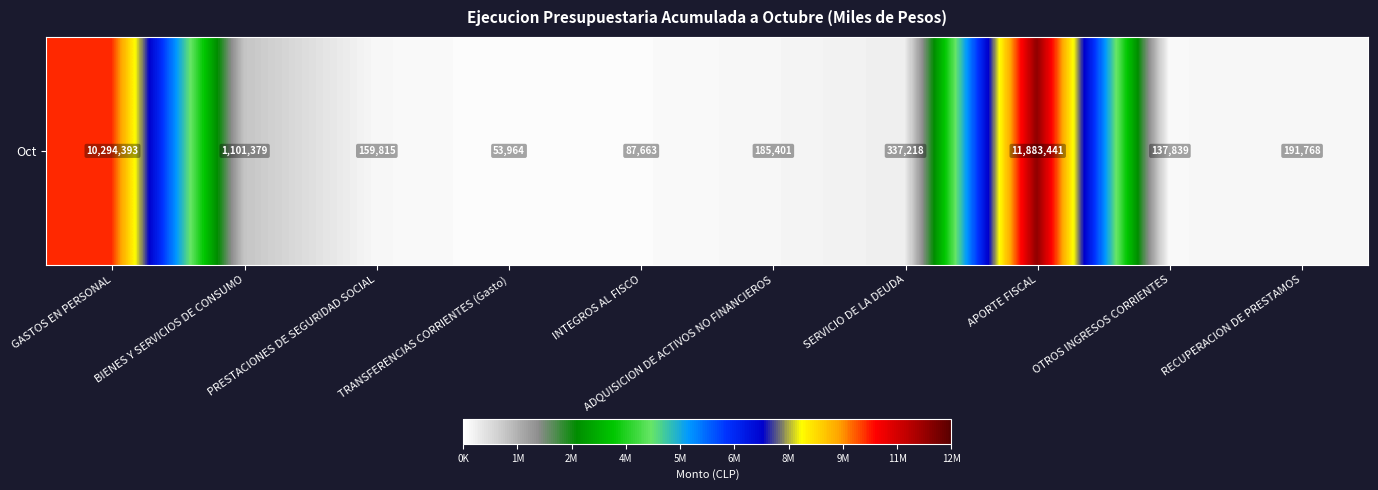

At which label does the data first exceed 191768?

GASTOS EN PERSONAL